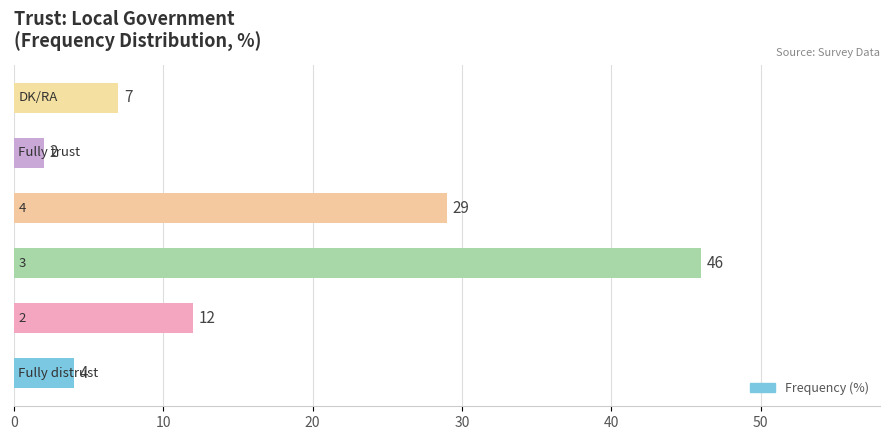

What is the sum of all values?

100